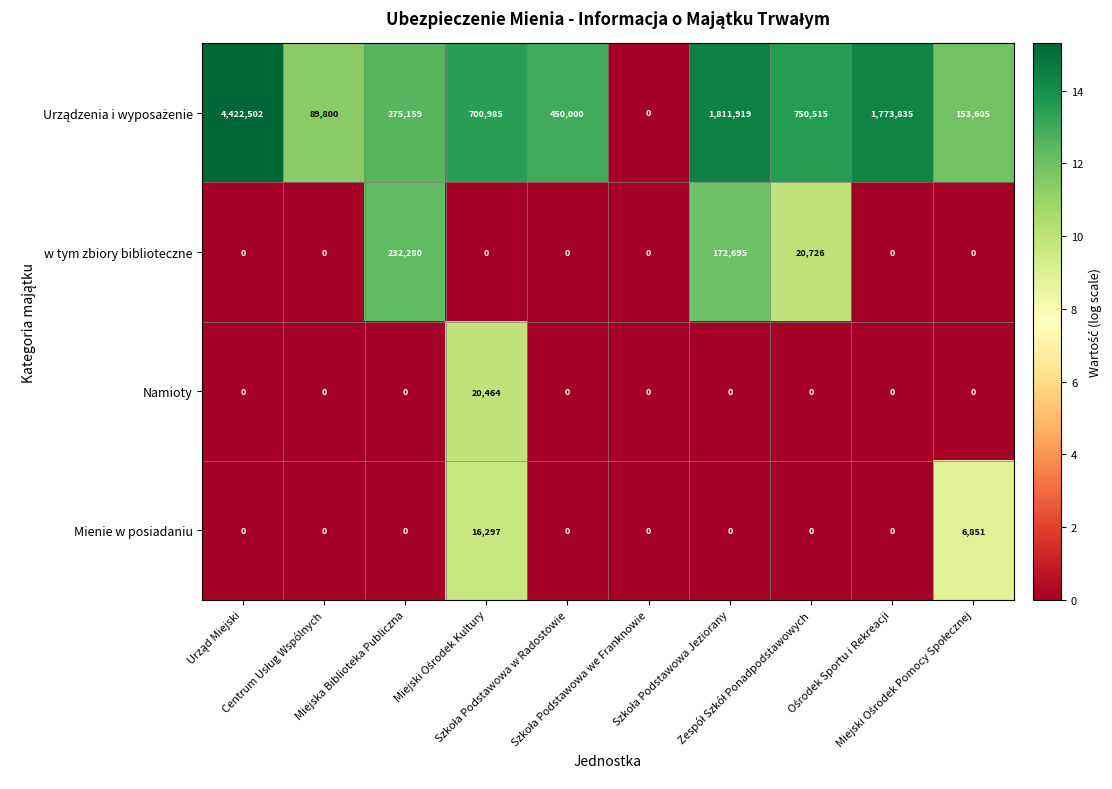

What is the maximum value for Namioty?

20464